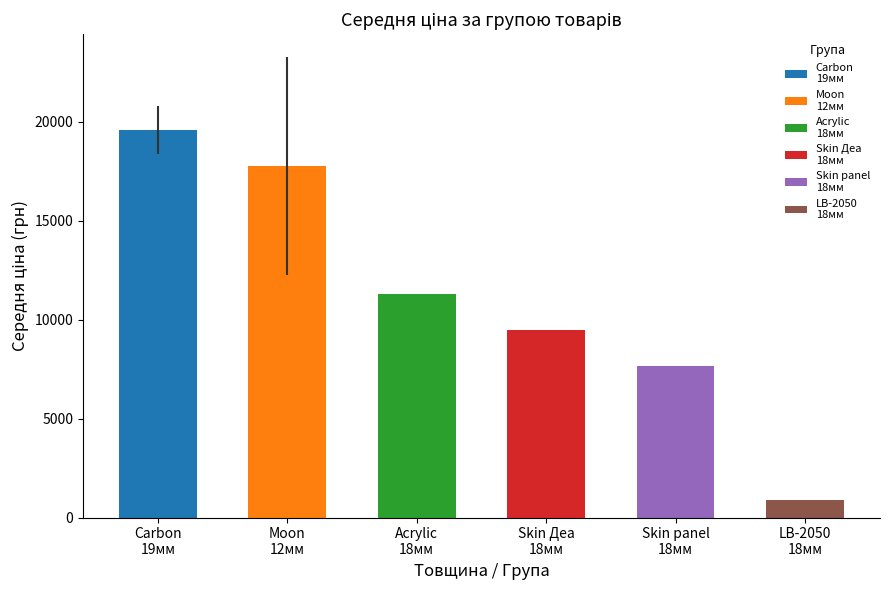

Where is Середня ціна nearest to the value 10545?

18 (Acrylic)